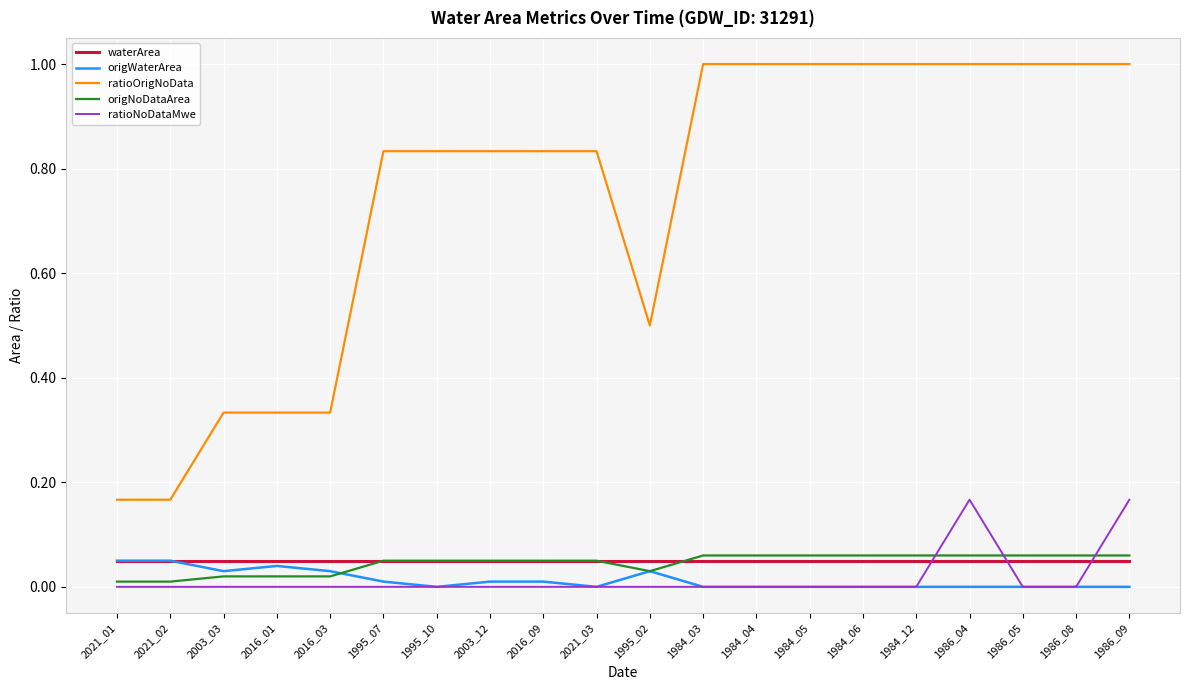

True or false: ratioOrigNoData and ratioNoDataMwe intersect in this chart.

False